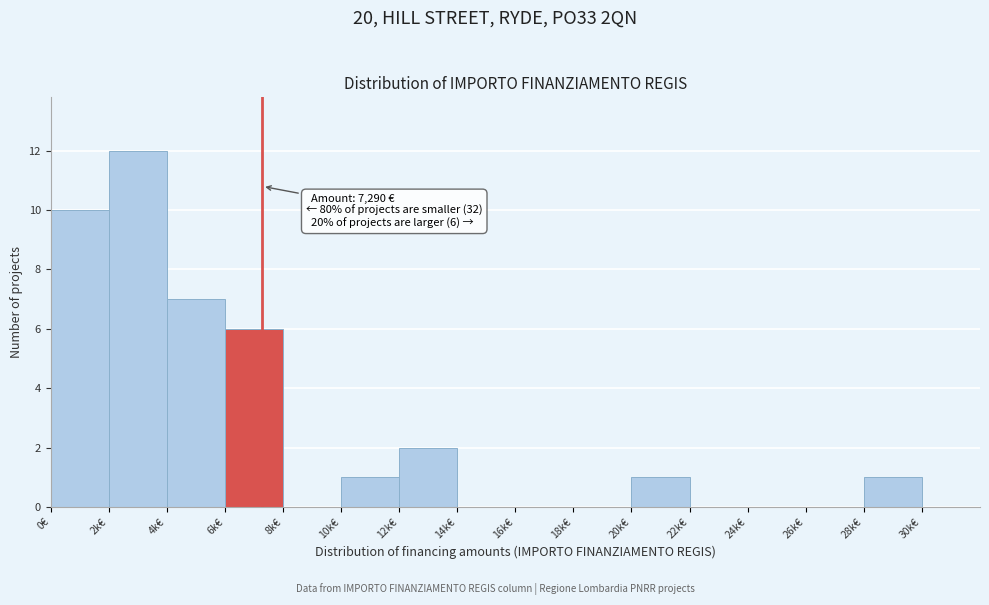

Reading left to right, transcribe all the data shown in this chart.

0€=10	2k€=12	4k€=7	6k€=6	8k€=0	10k€=1	12k€=2	14k€=0	16k€=0	18k€=0	20k€=1	22k€=0	24k€=0	26k€=0	28k€=1	30k€=0